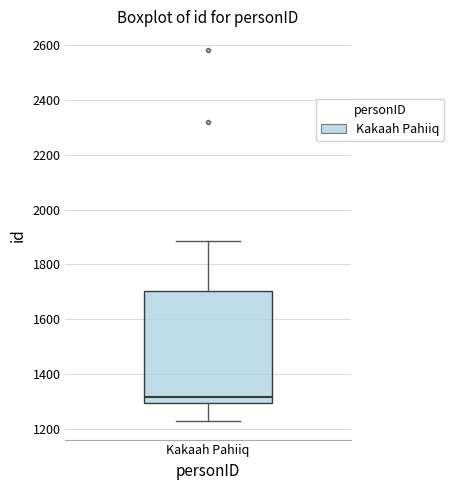

Read this box plot against the y-axis: the position of the median line, the range covered by the box, and the ends of both whiskers. The values are not printed on the chart, so give them approximately, as read against the axis.

median 1320, box 1300 to 1700, whiskers 1220 to 1880